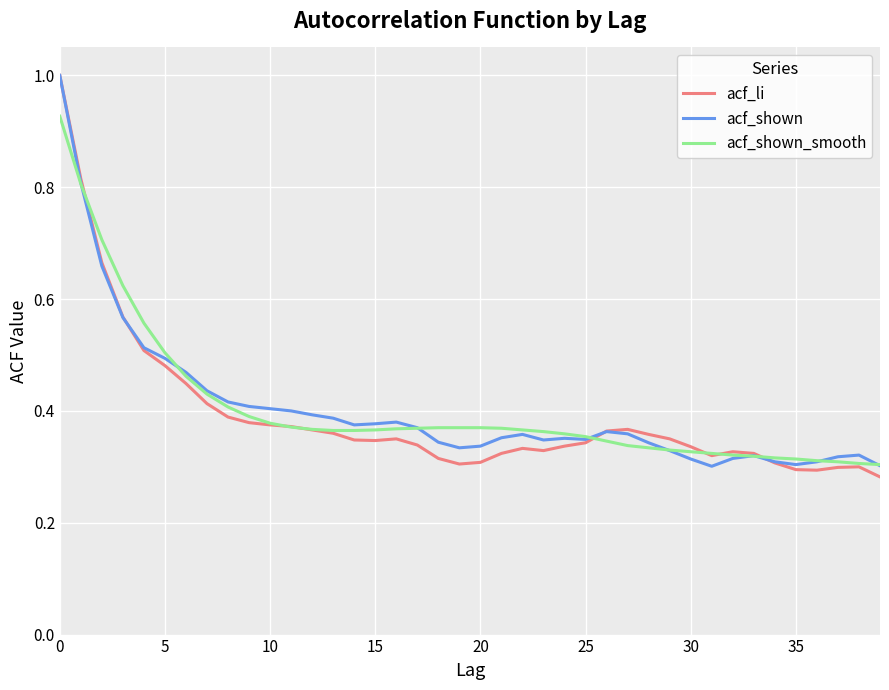

How many lines are shown in the chart?

3